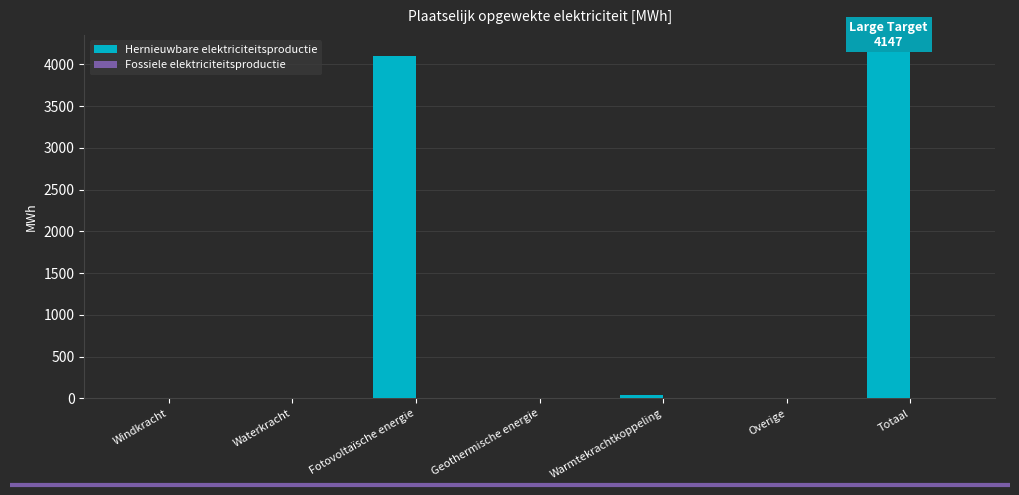

The chart shows a value of 0.0 at Geothermische energie. True or false?

True